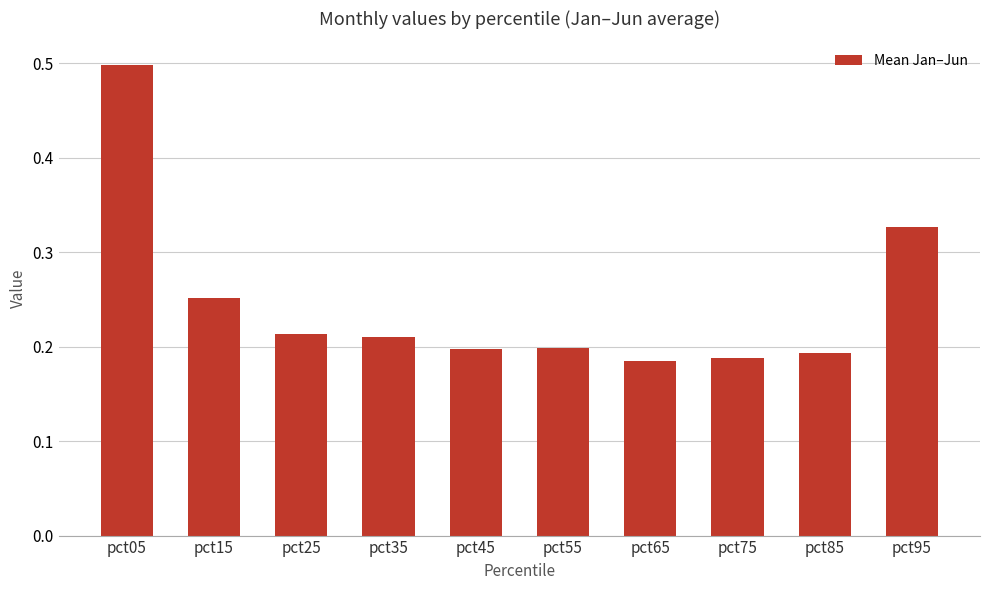

True or false: the data shows 0.2 at pct55.

True